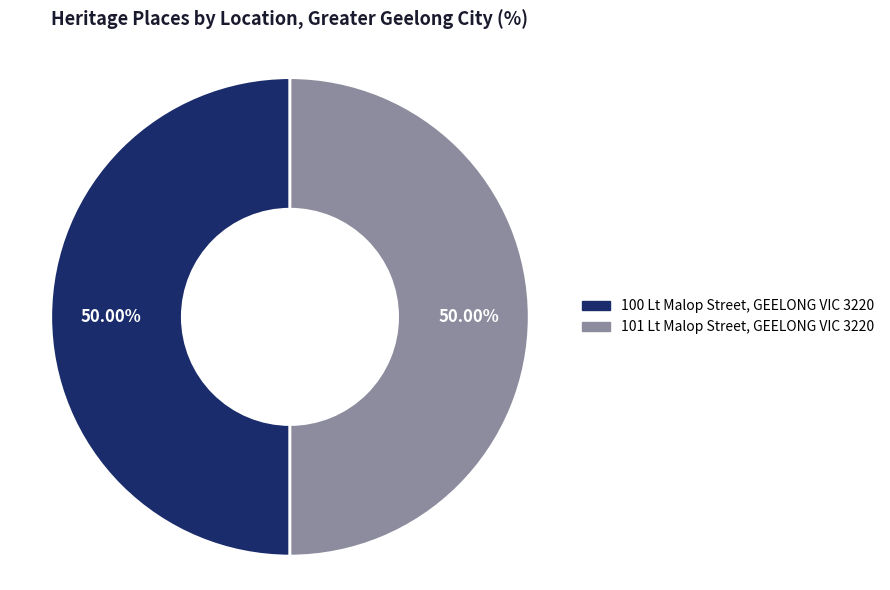

Is the sum of 100 Lt Malop Street, GEELONG VIC 3220 and 101 Lt Malop Street, GEELONG VIC 3220 greater than half?

Yes